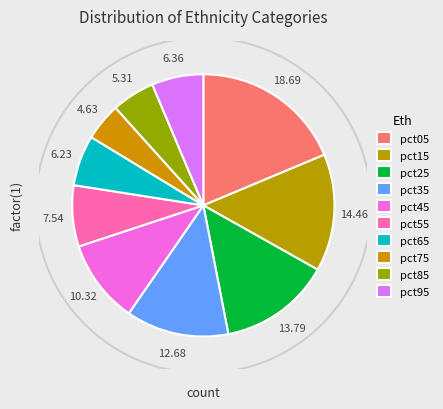

Which slice is the smallest?

pct75